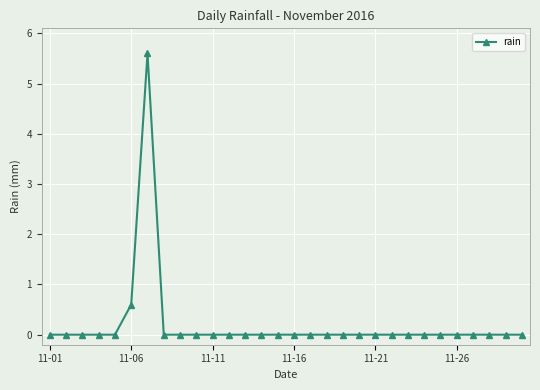

What is the maximum value shown in the chart?

5.6